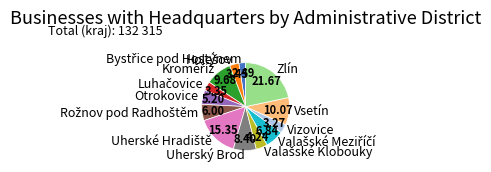

Is the sum of Zlín and Vsetín greater than half?

No